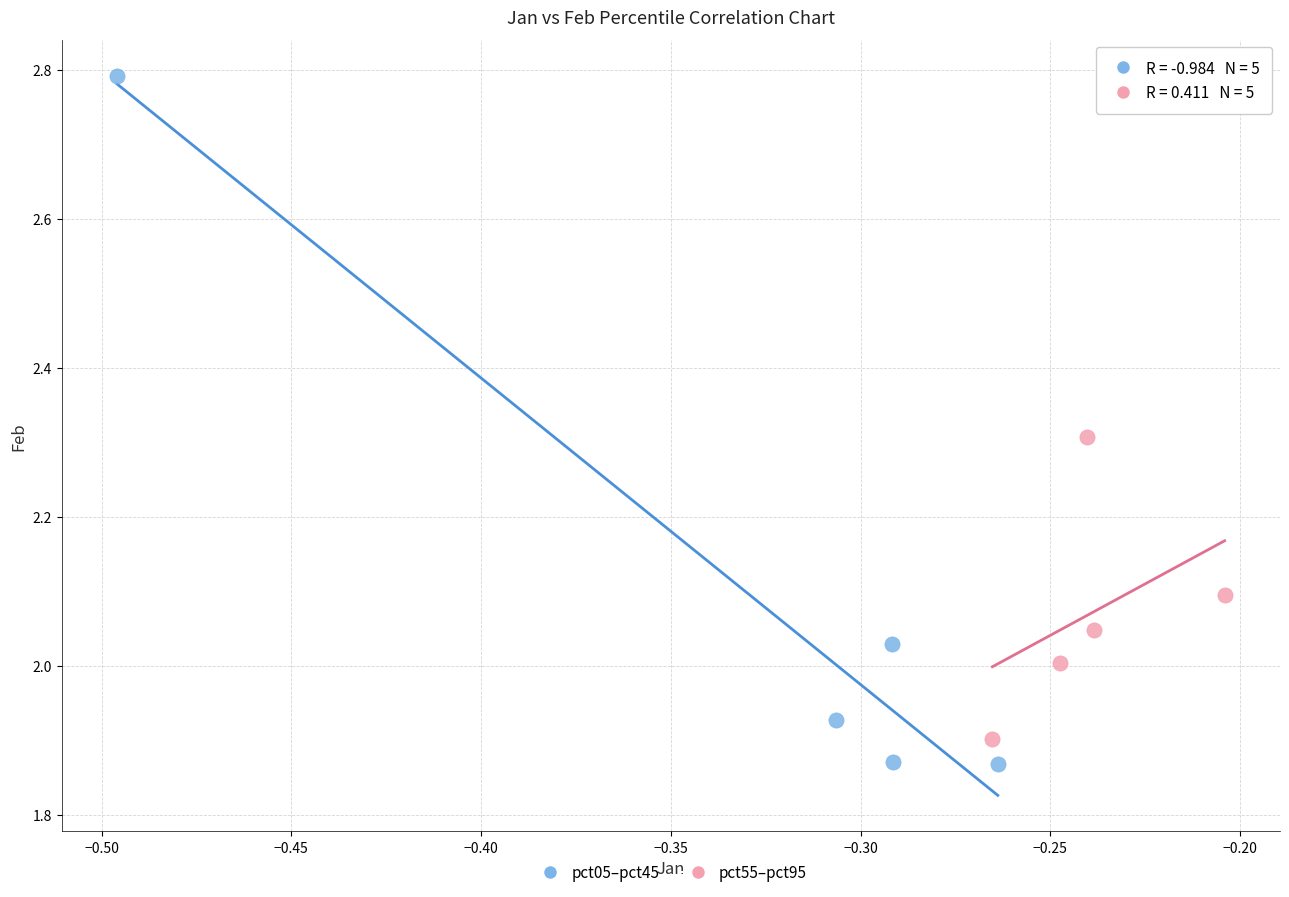

Which series contains the highest Y value?

pct05–pct45